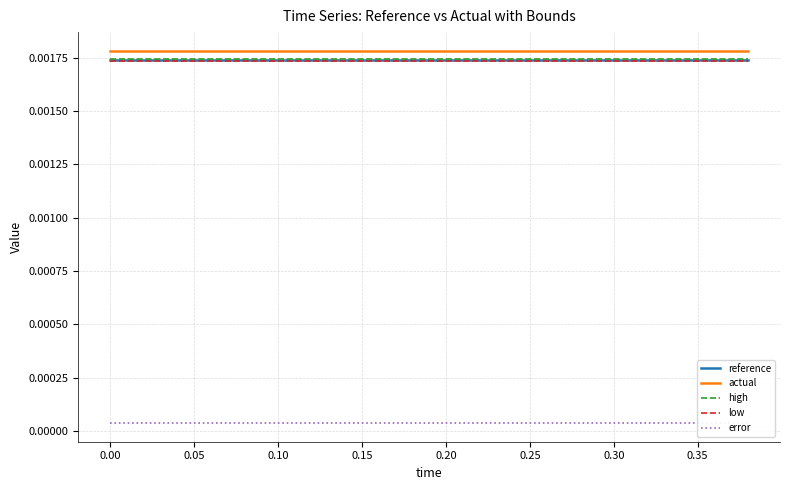

True or false: low and actual intersect in this chart.

False